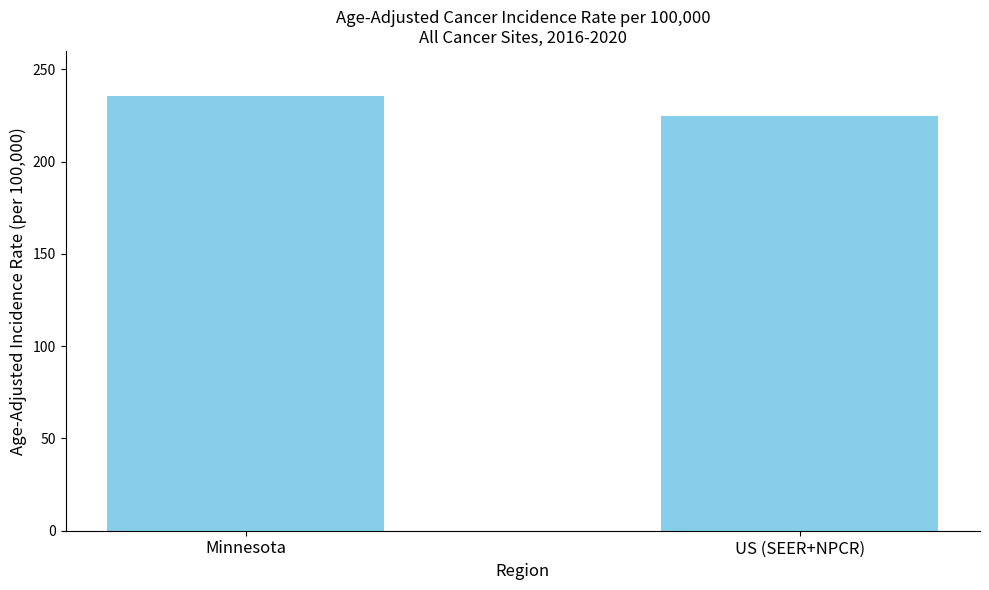

Which category has the lowest value across all series?

US (SEER+NPCR)